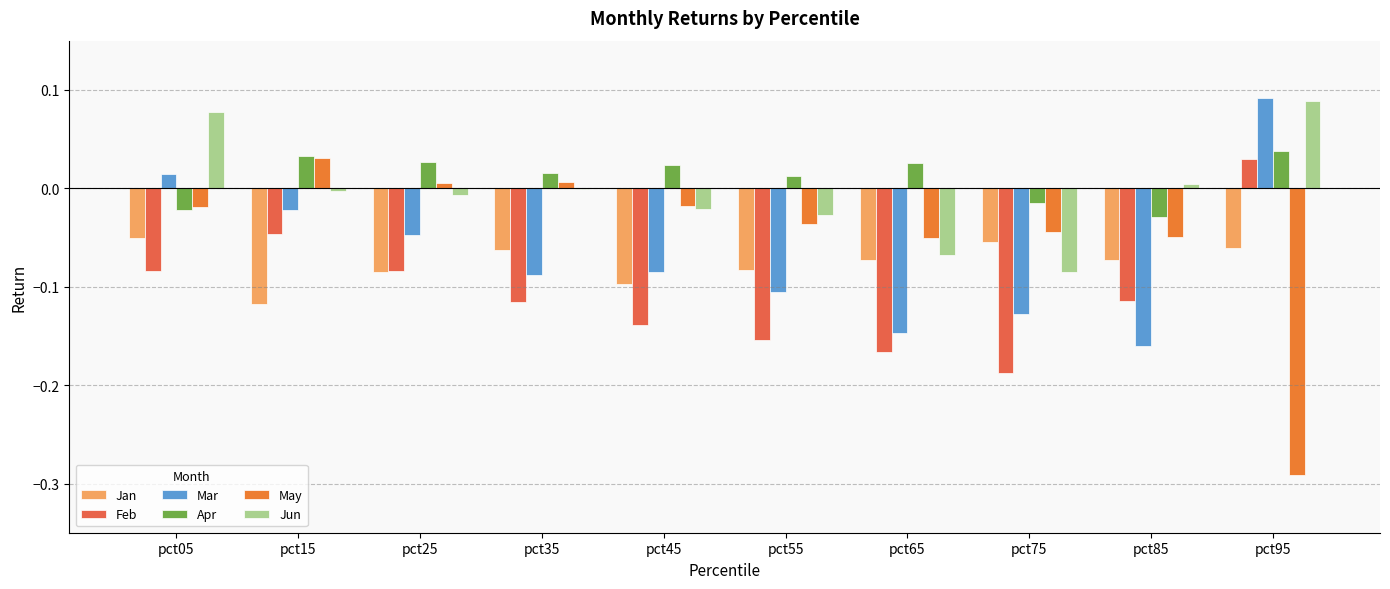

Reading right to left, what are all the values shown in this chart?

Jan: -0.1	-0.1	-0.1	-0.1	-0.1	-0.1	-0.1	-0.1	-0.1	-0.1
Feb: 0.0	-0.1	-0.2	-0.2	-0.2	-0.1	-0.1	-0.1	-0.0	-0.1
Mar: 0.1	-0.2	-0.1	-0.1	-0.1	-0.1	-0.1	-0.0	-0.0	0.0
Apr: 0.0	-0.0	-0.0	0.0	0.0	0.0	0.0	0.0	0.0	-0.0
May: -0.3	-0.0	-0.0	-0.1	-0.0	-0.0	0.0	0.0	0.0	-0.0
Jun: 0.1	0.0	-0.1	-0.1	-0.0	-0.0	-0.0	-0.0	-0.0	0.1